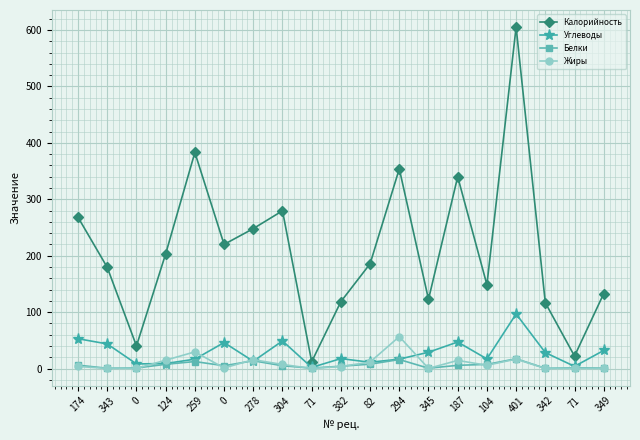

Rank the series by their maximum value, from highest to lowest.

Калорийность, Углеводы, Жиры, Белки